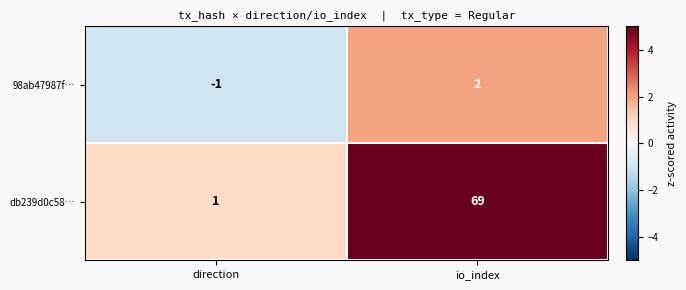

How many data points does each series have?

2